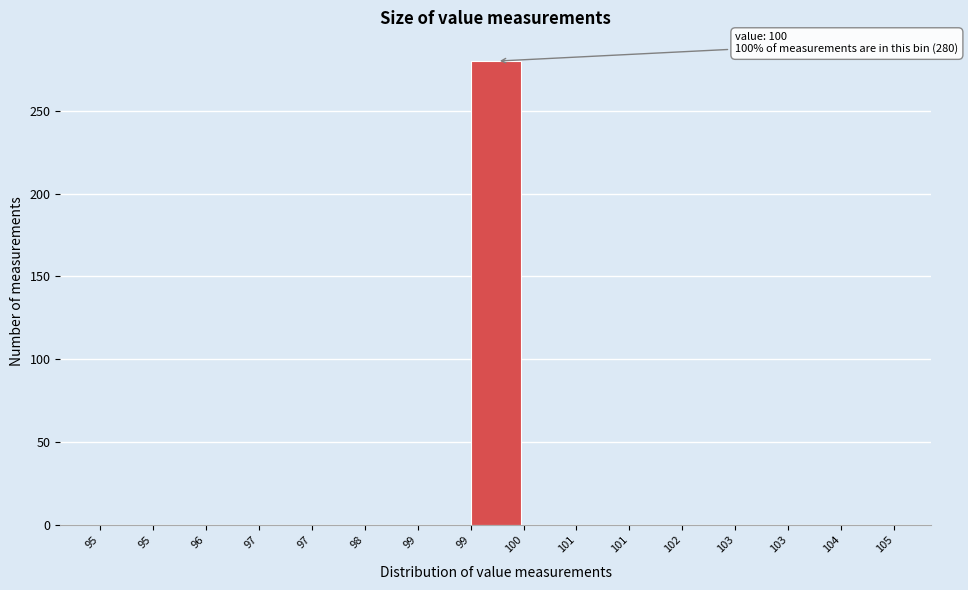

Are the bars horizontal?

No